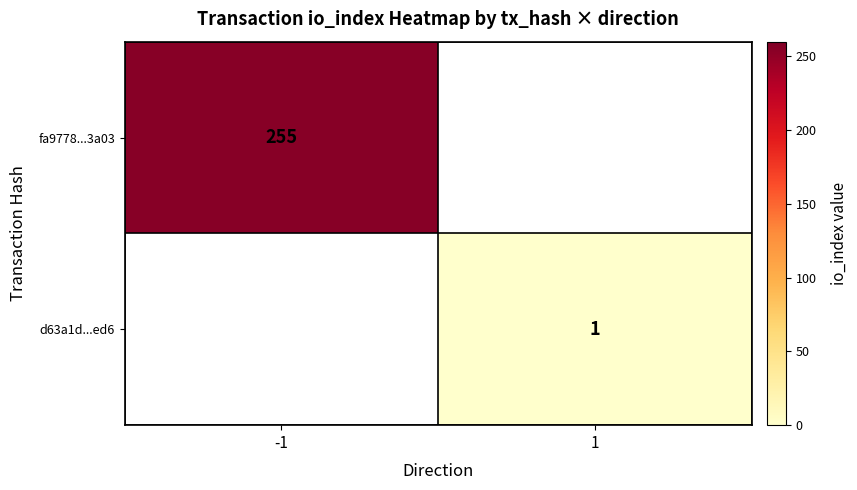

Is the value of d63a1d...ed6 at 1 greater than the value of fa9778...3a03 at -1?

No